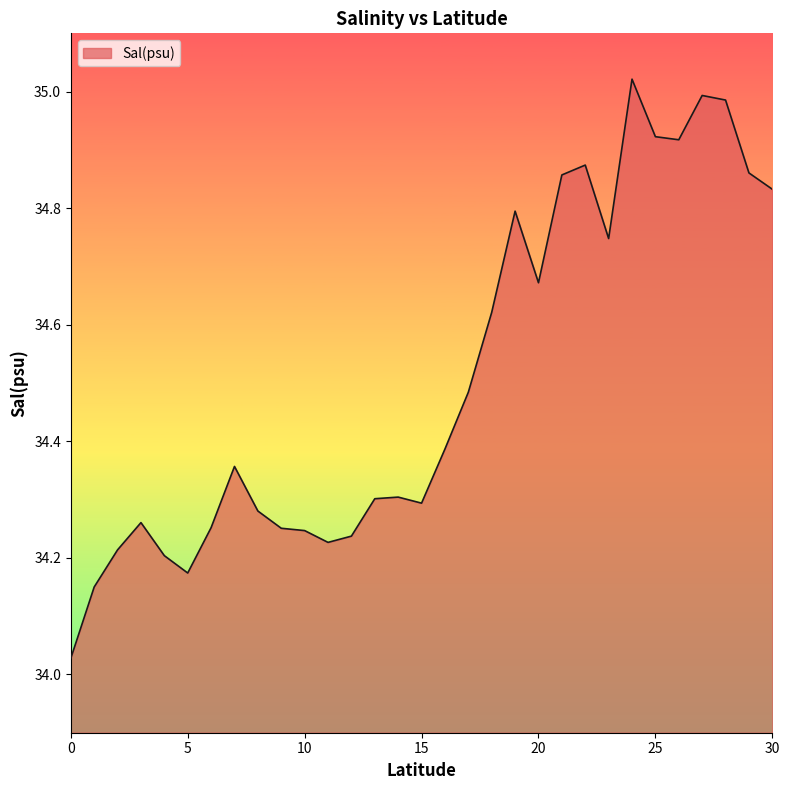

What is the difference between the maximum and minimum values?

1.0